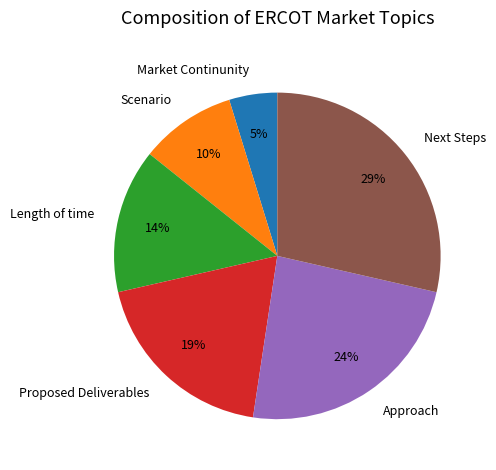

Is there a majority slice in this chart?

No